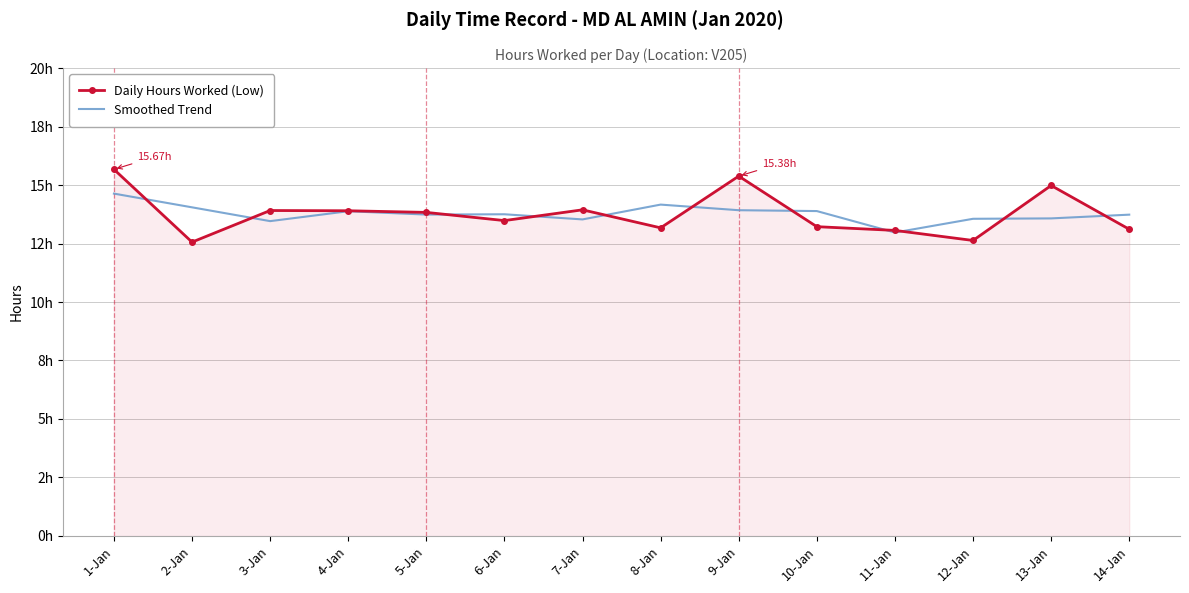

The value of Daily Hours Worked (Low) at 2-Jan is 12.6. True or false?

True